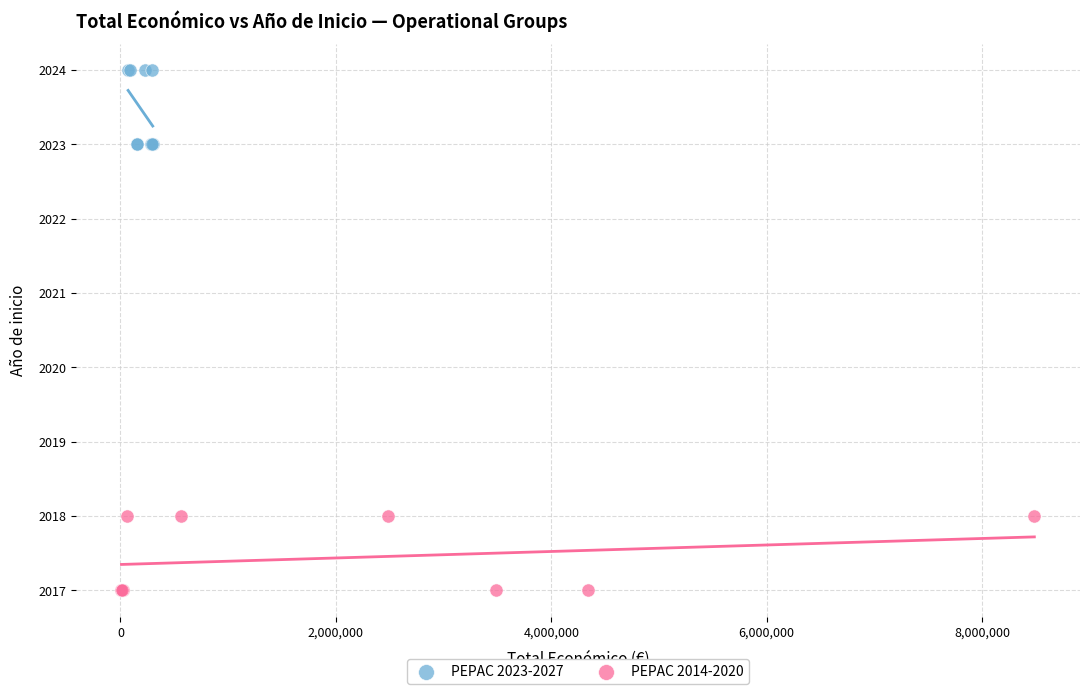

Which series reaches the minimum Y coordinate?

PEPAC 2014-2020